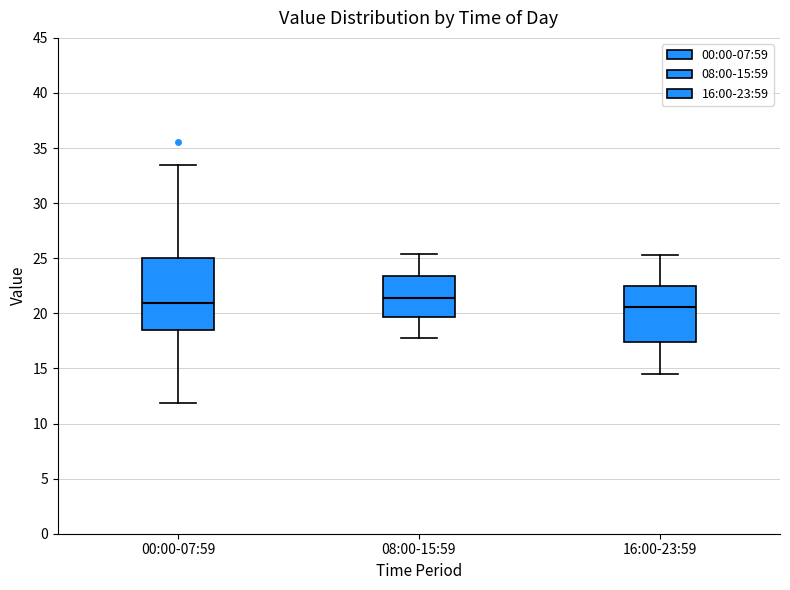

Which box is the tallest, from its lower edge to its upper edge?

00:00-07:59